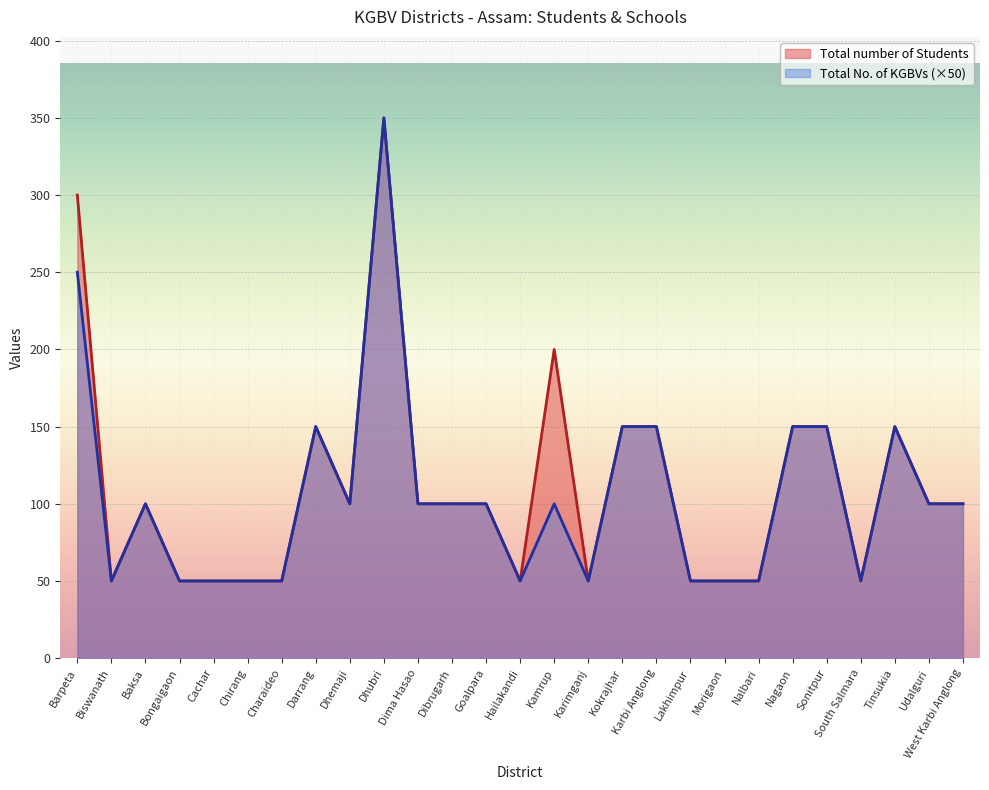

How many data points in Total No. of KGBVs are above 100?

8